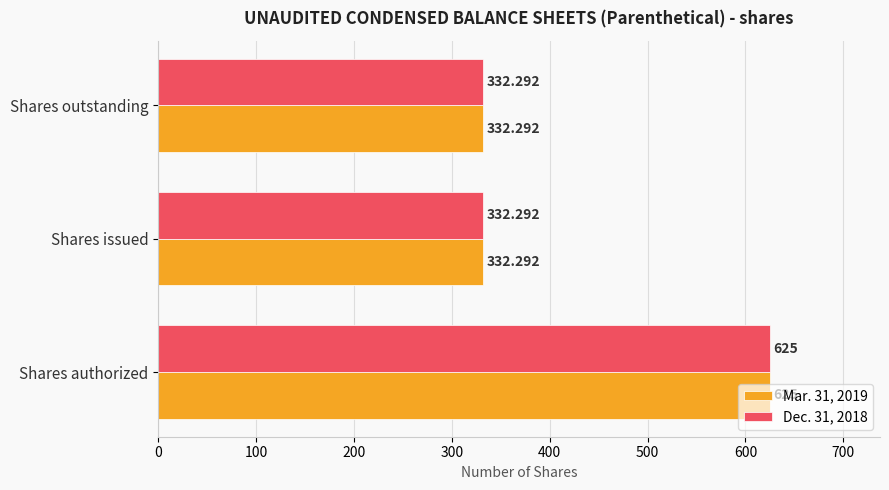

What is the sum of all Dec. 31, 2018 values?

1289.6